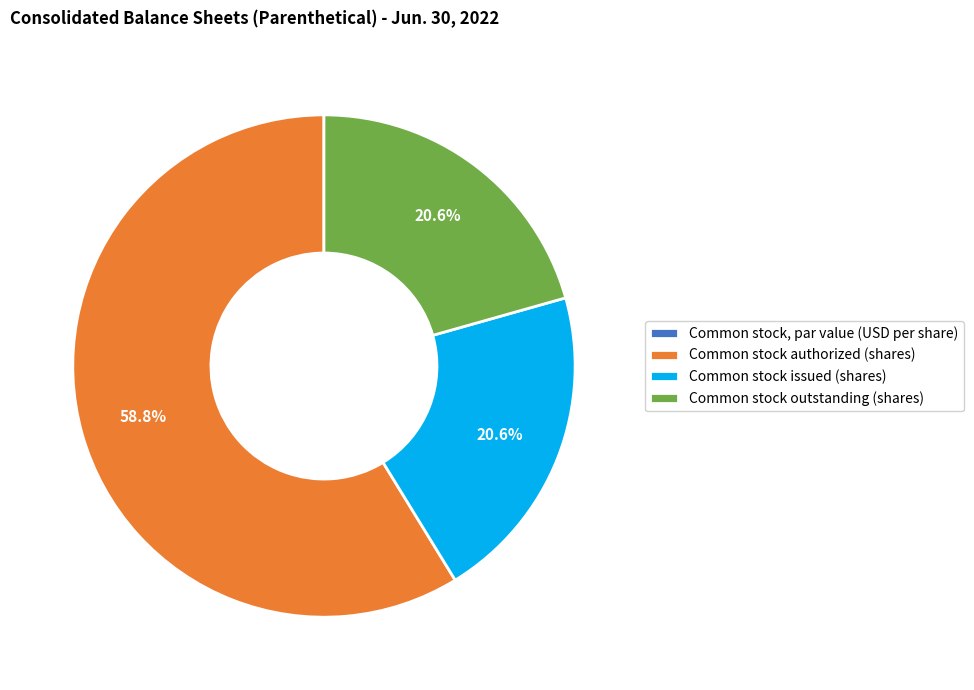

Does any single category account for the majority?

Yes